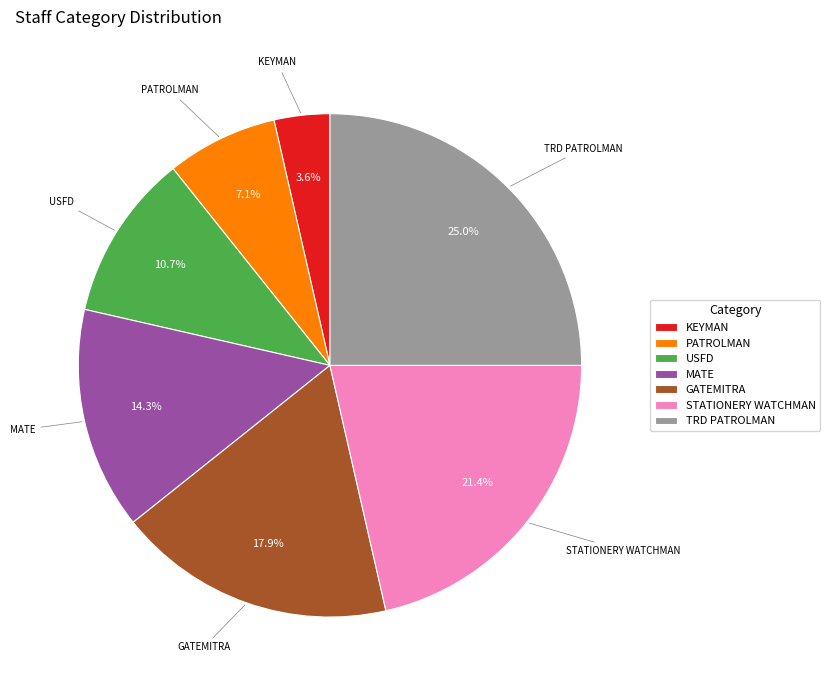

Does any single category account for the majority?

No